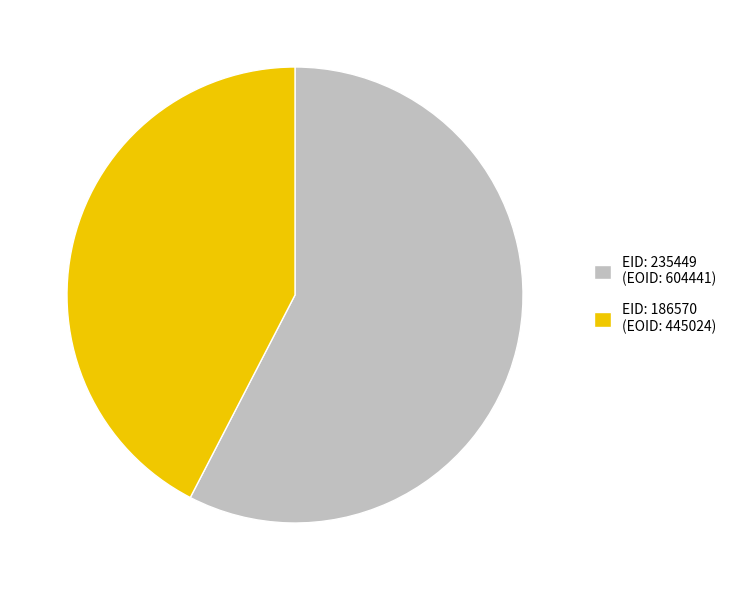

Is it true that EID: 235449 (EOID: 604441) is 43% of the pie?

False